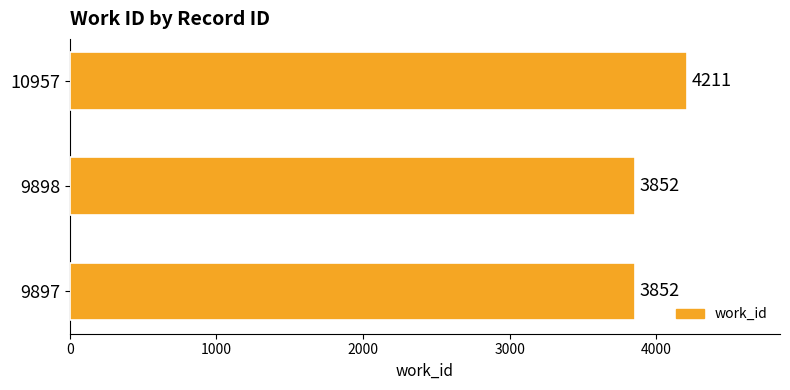

What is the sum of the values at 9897 and 9898?

7704